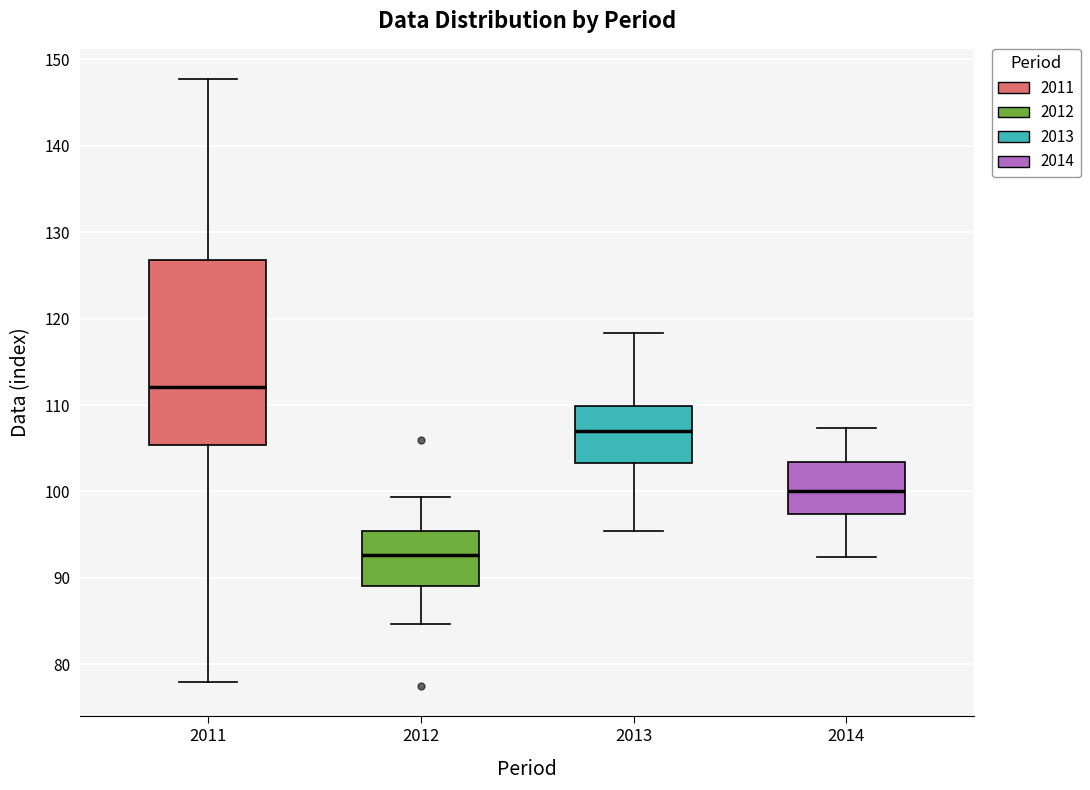

Where is the lower edge of the box at x = 2013 on the y-axis? The values are not printed on the chart, so give them approximately, as read against the axis.

103